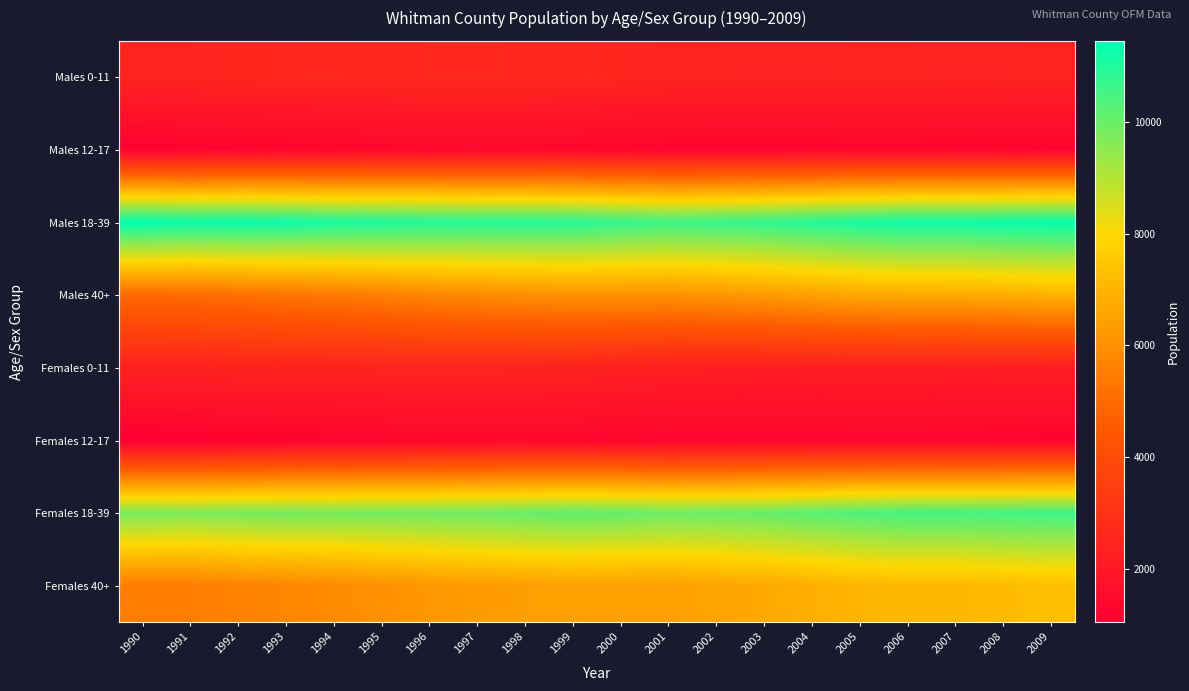

At how many categories does at least one series exceed 6531?

20